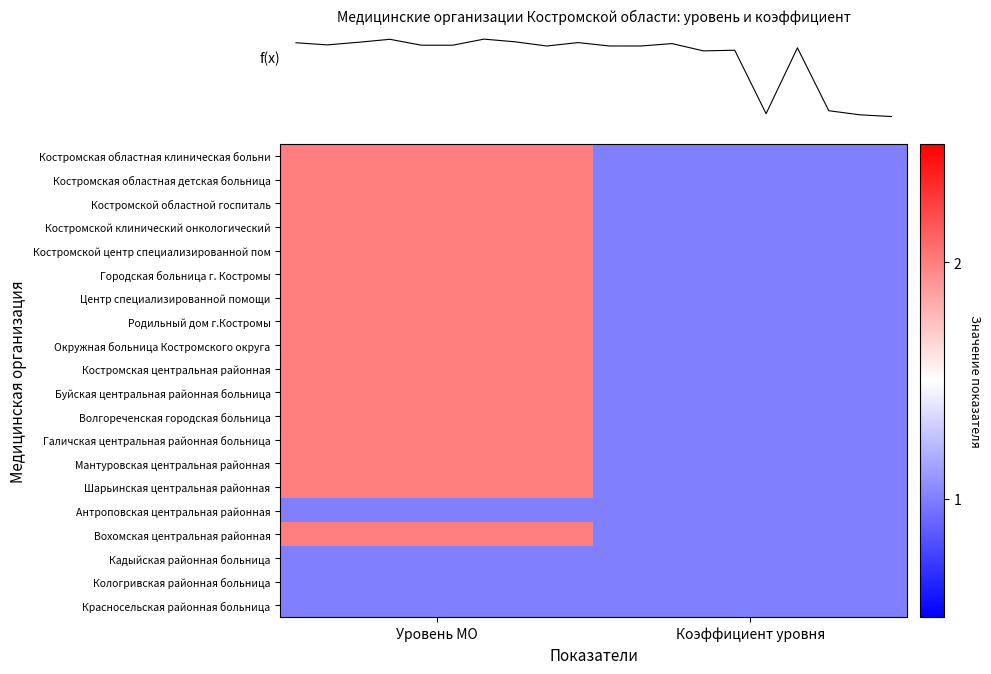

How many categories are shown in the chart?

2